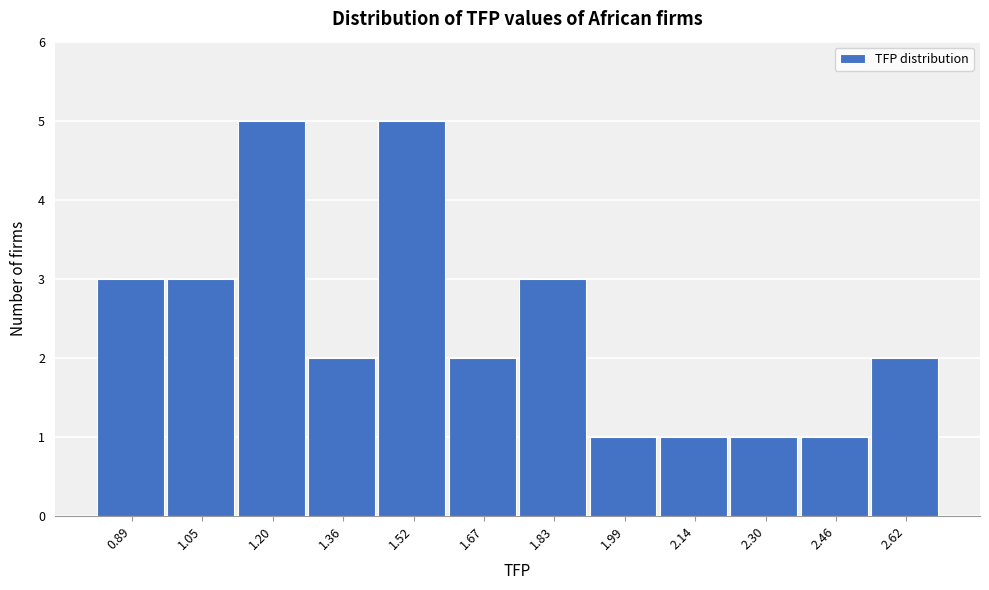

Reading left to right, list all the values displayed in this chart.

3	3	5	2	5	2	3	1	1	1	1	2